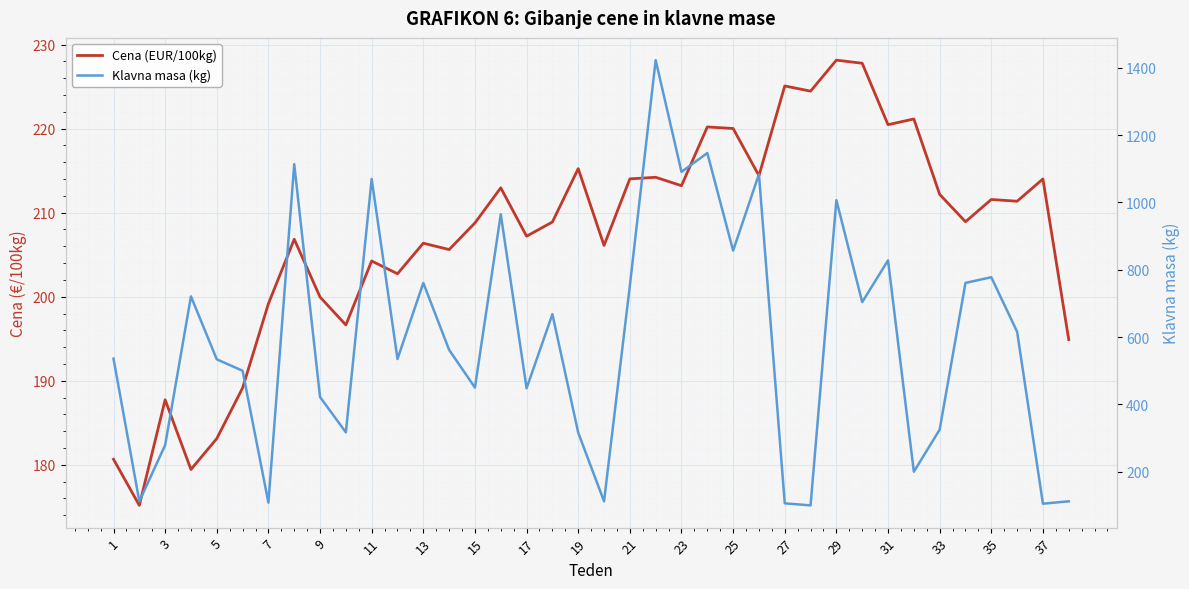

Does the chart display data point markers on the line(s)?

No